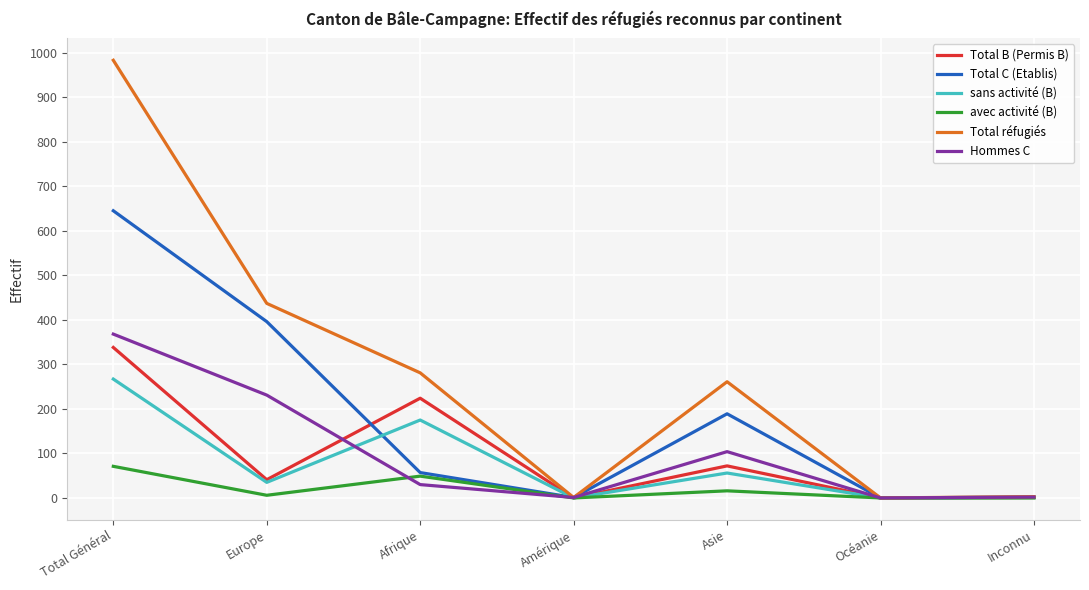

The value of Total C (Etablis) at Europe is 396. True or false?

True